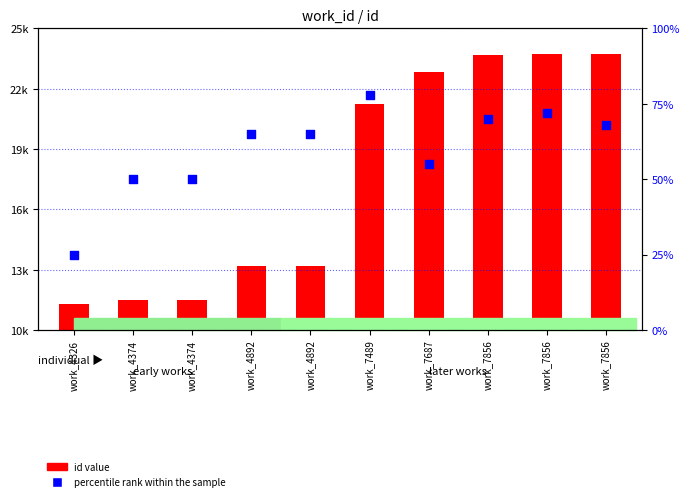

Which series has the largest total across all categories?

id value